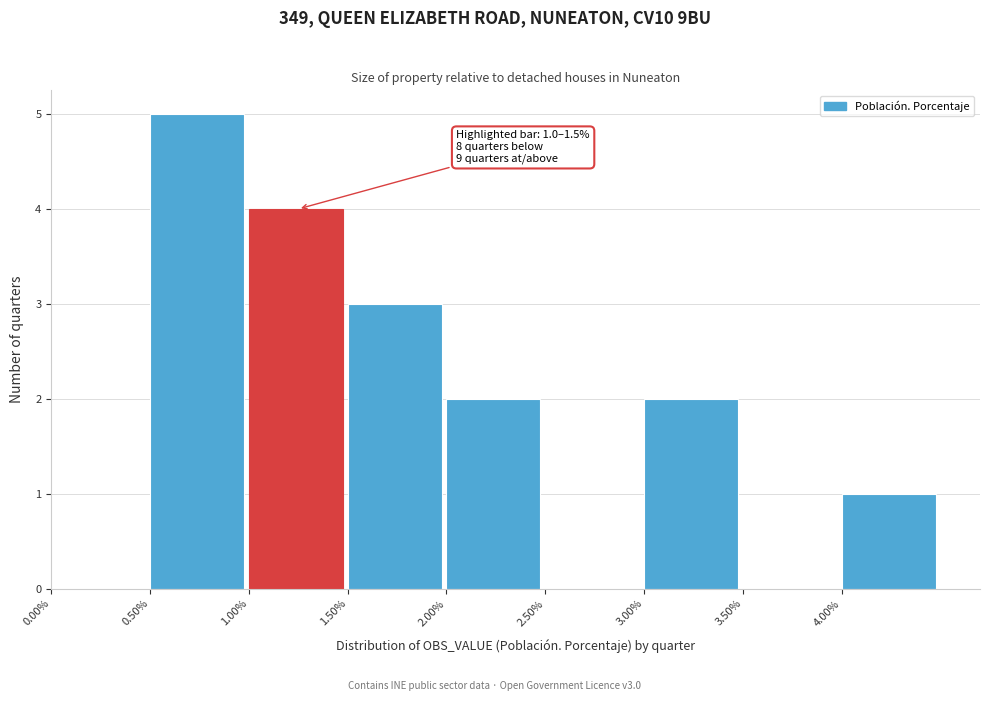

Over which range of the x-axis is the bar tallest?

0.5 to 1.0